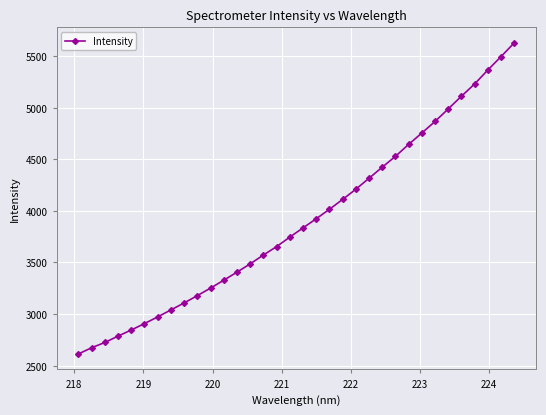

What is the average value?

3903.9